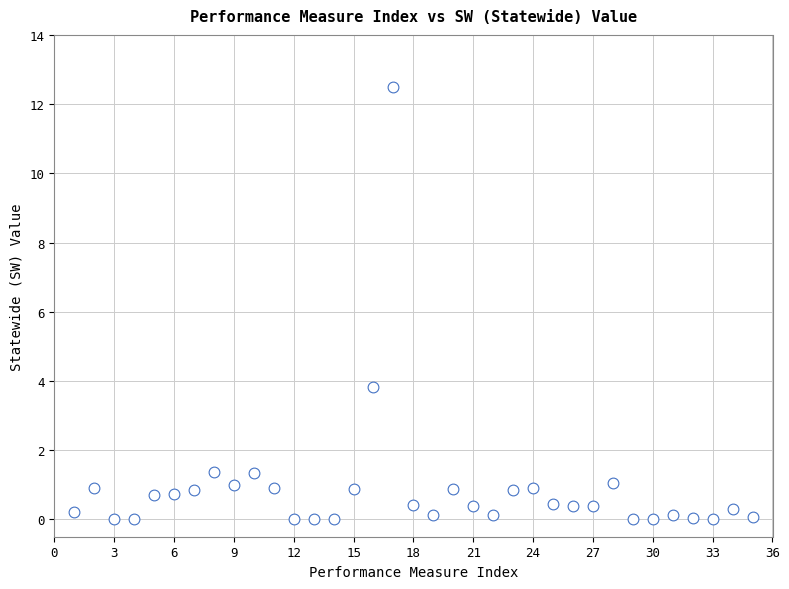

What is the range of X values (max minus min)?

34.0